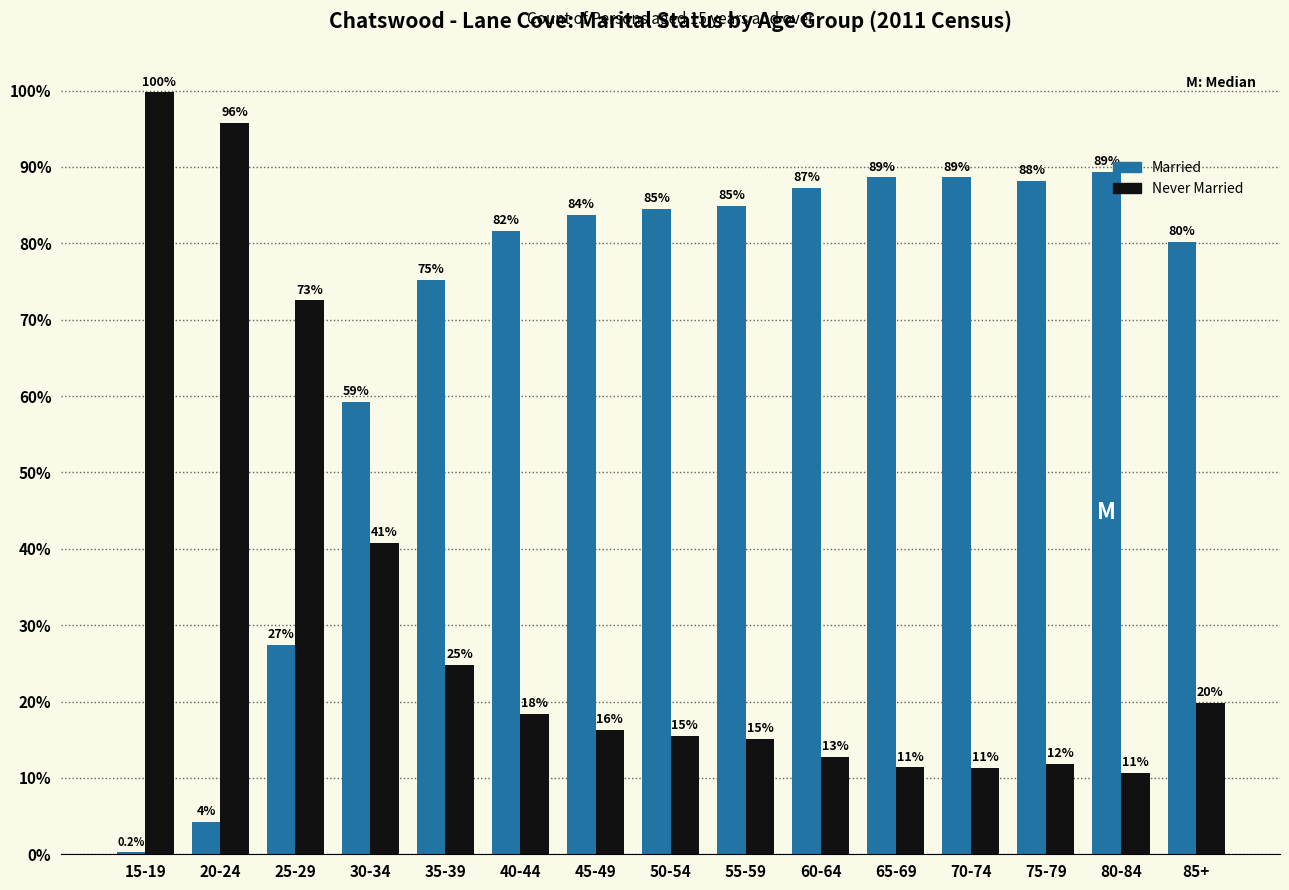

The value of Married at 85+ is 16.2. True or false?

False